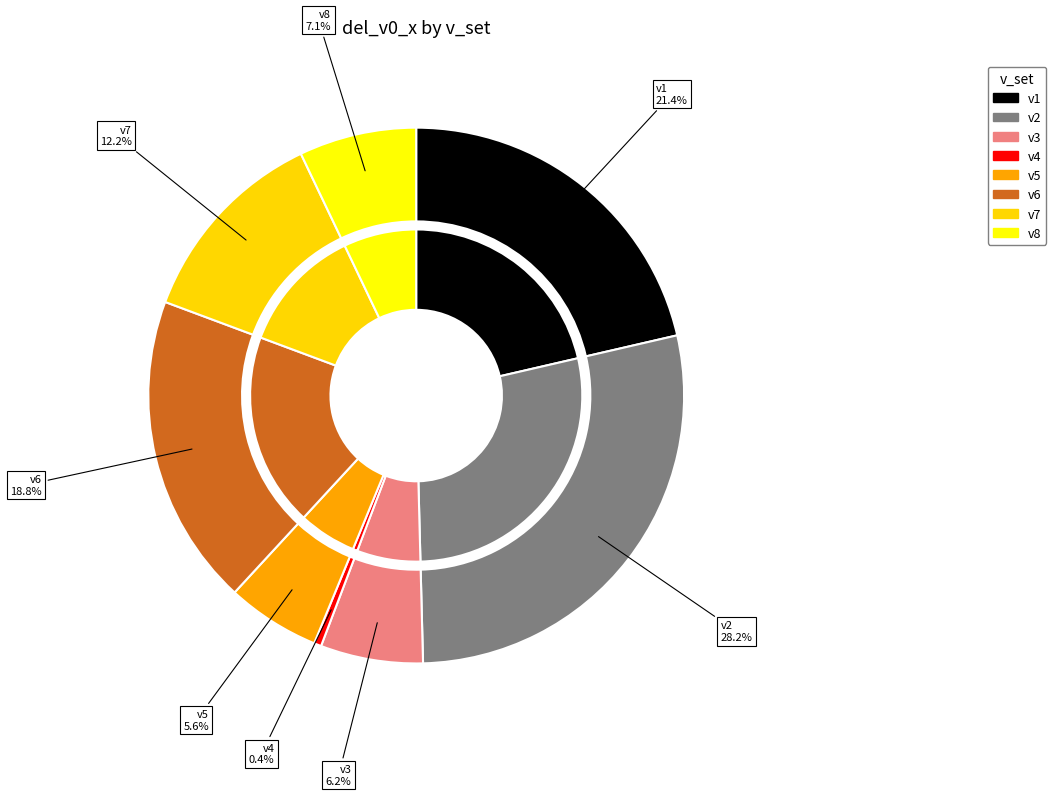

To the nearest percent, what is the combined percentage of v3 and v2?

34%